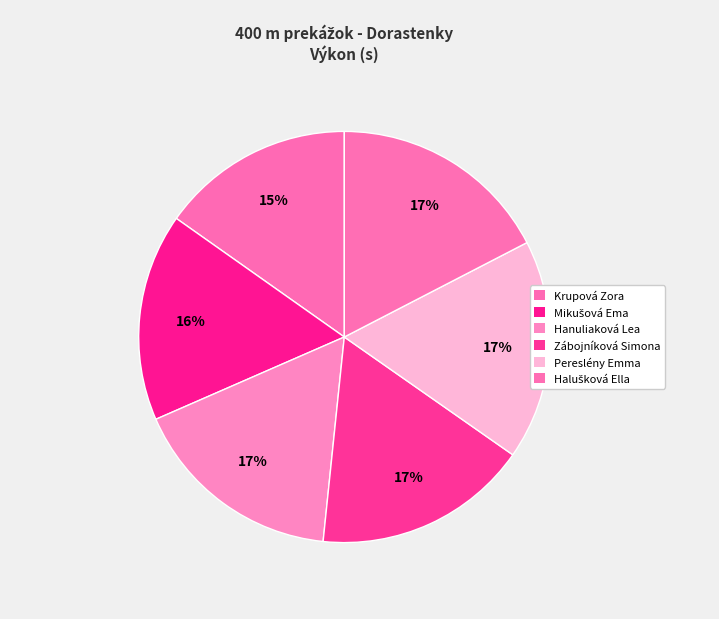

How much of the chart is everything except Halušková Ella?

82.6%